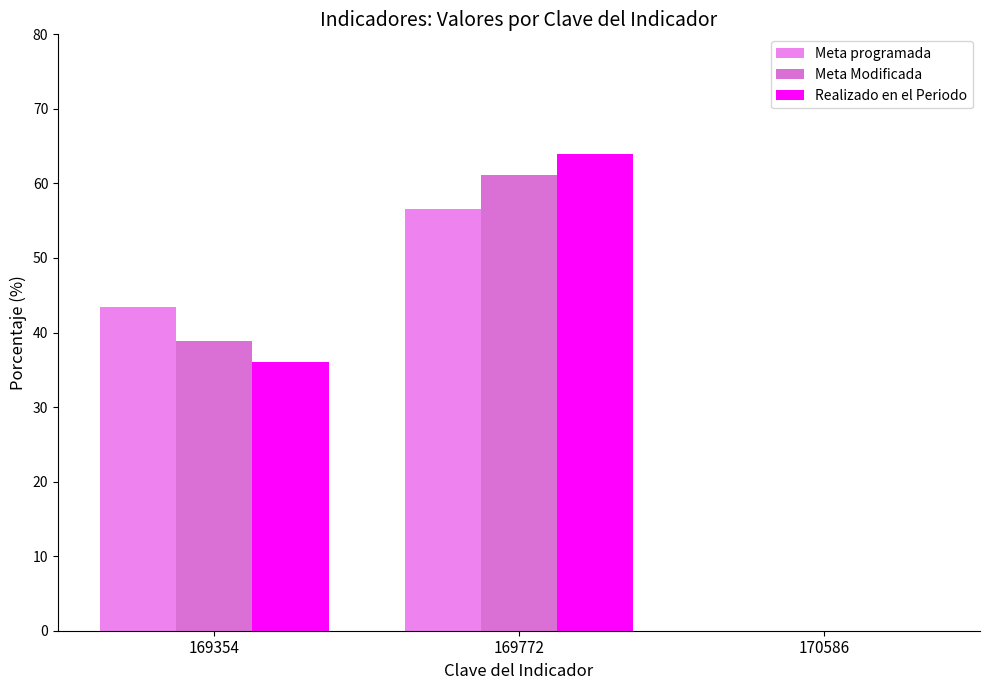

Which category has the highest value in the Meta programada series?

169772